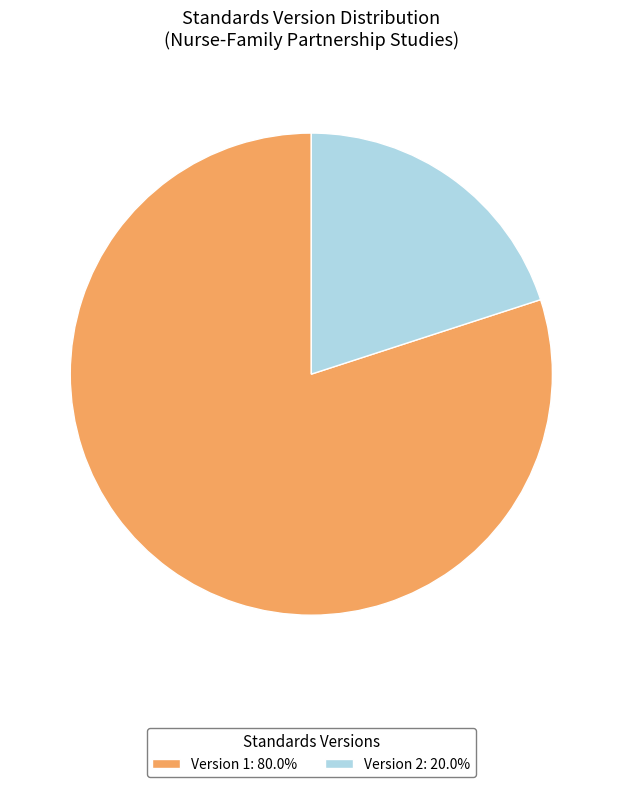

Approximately how many times larger is the value at Version 1: 80.0% compared to Version 2: 20.0%?

4.0